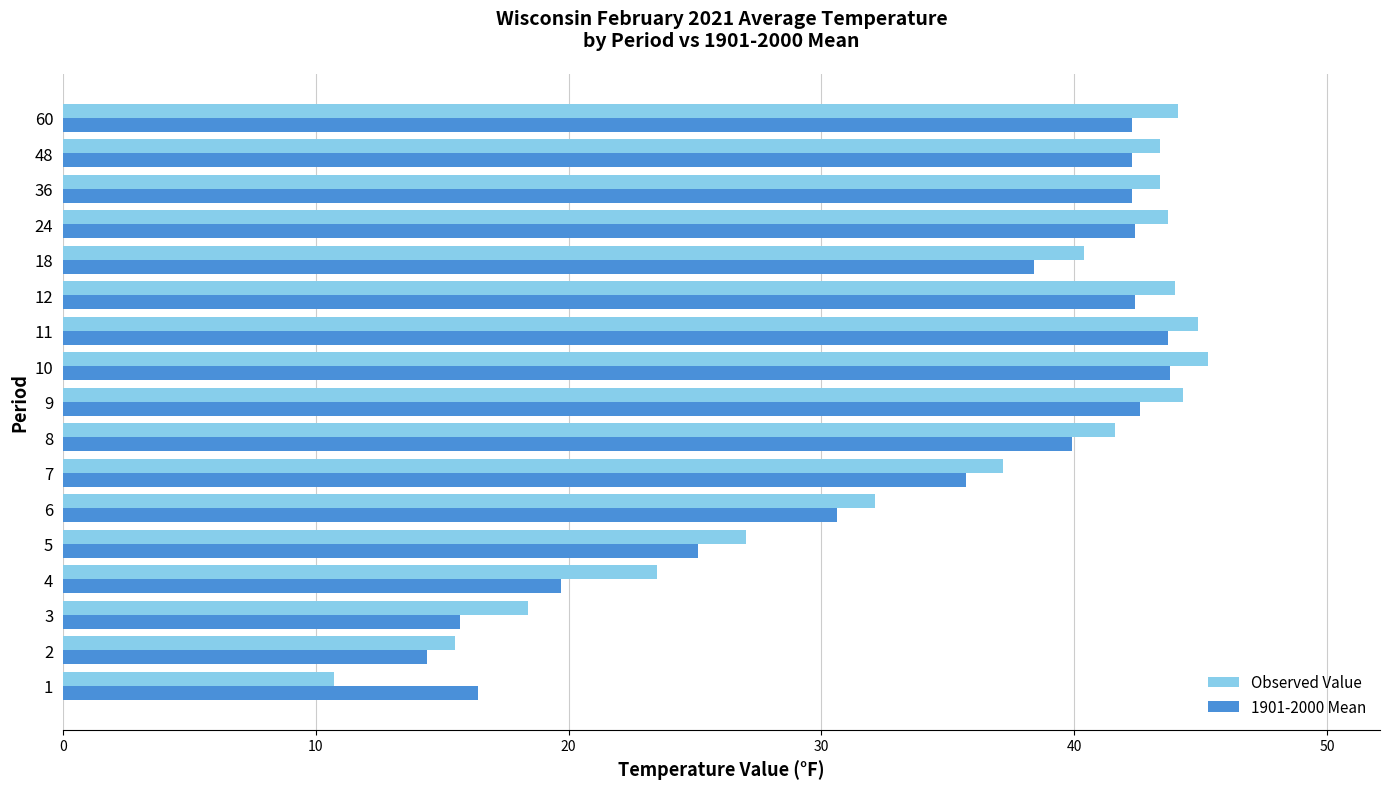

Is the value of Observed Value at 10 greater than the value of 1901-2000 Mean at 9?

Yes